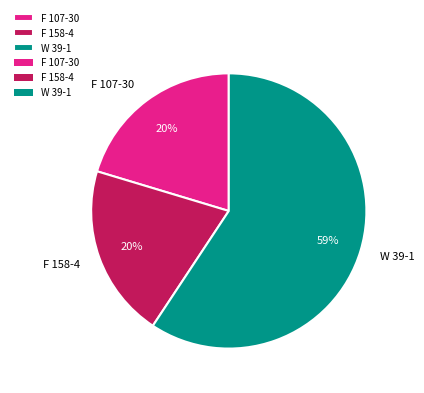

What is the largest slice in the pie chart?

W 39-1